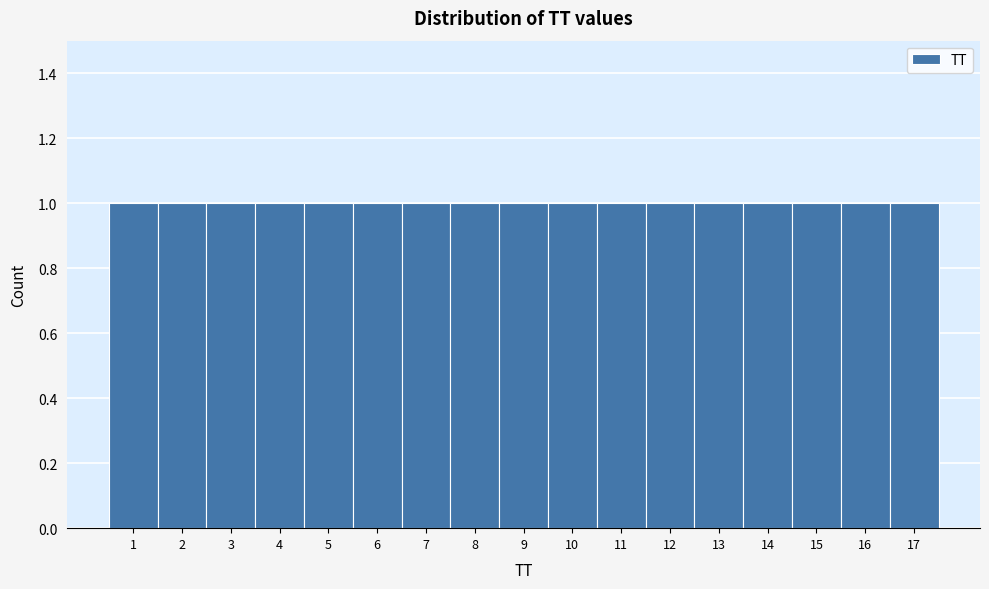

Reading left to right, list every bar in this chart as the range it spans on the x-axis followed by its height. The values are not printed on the chart, so give them approximately, as read against the axis.

0.5 to 1.5: 1
1.5 to 2.5: 1
2.5 to 3.5: 1
3.5 to 4.5: 1
4.5 to 5.5: 1
5.5 to 6.5: 1
6.5 to 7.5: 1
7.5 to 8.5: 1
8.5 to 9.5: 1
9.5 to 10.5: 1
10.5 to 11.5: 1
11.5 to 12.5: 1
12.5 to 13.5: 1
13.5 to 14.5: 1
14.5 to 15.5: 1
15.5 to 16.5: 1
16.5 to 17.5: 1